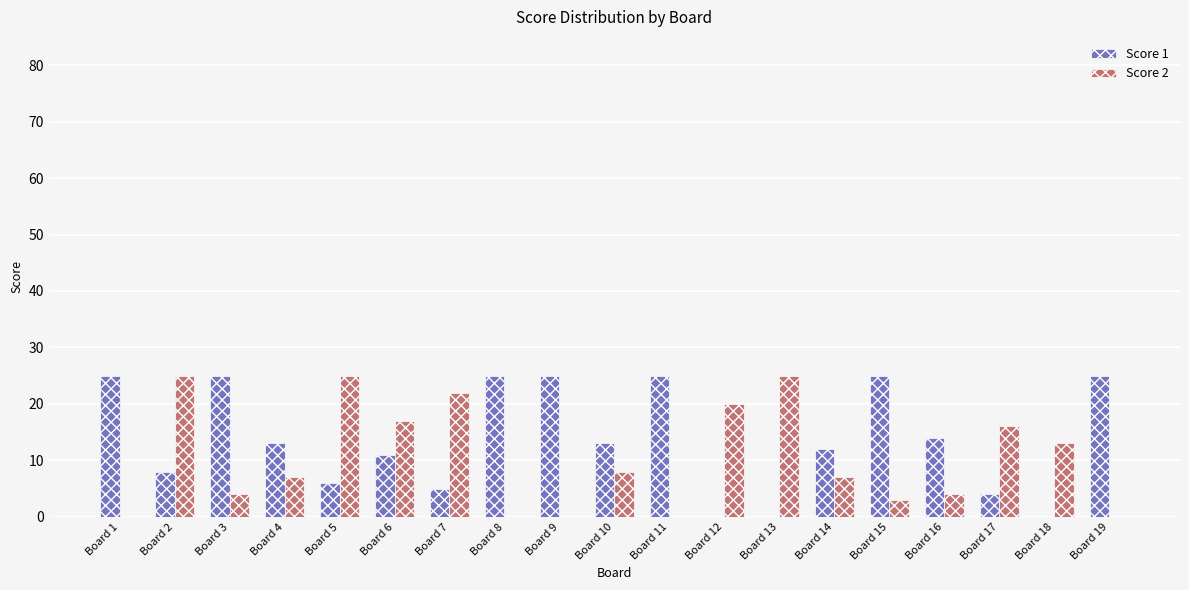

Does the chart contain stacked bars?

No